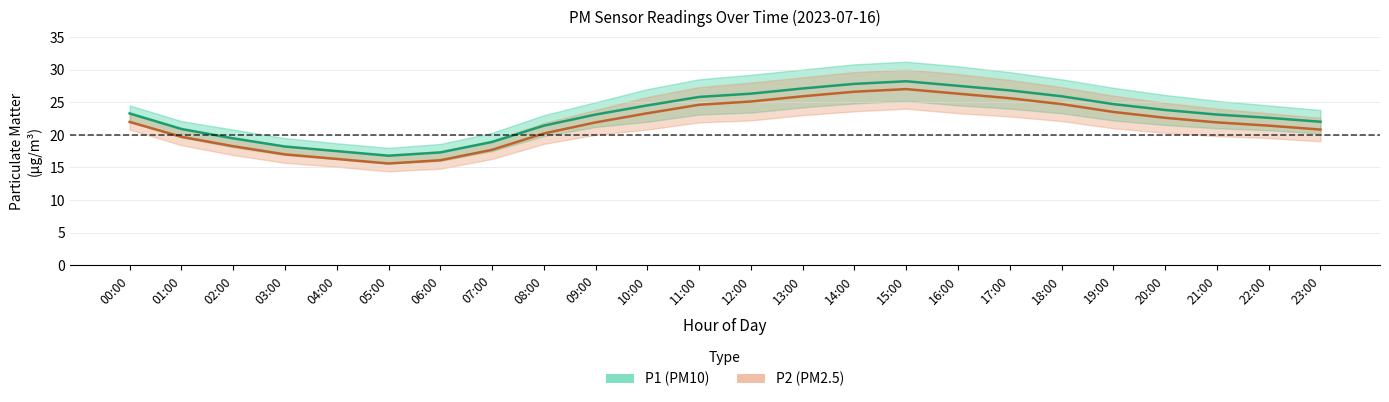

Which has a higher value, 16:00 or 12:00?

16:00